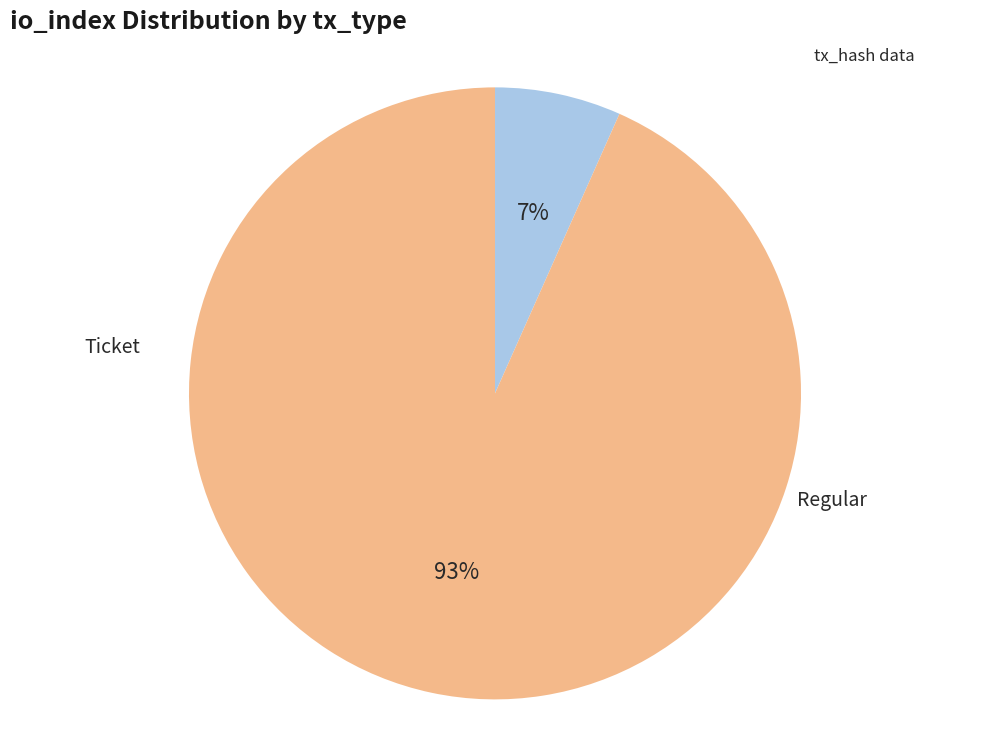

Is there a majority slice in this chart?

Yes